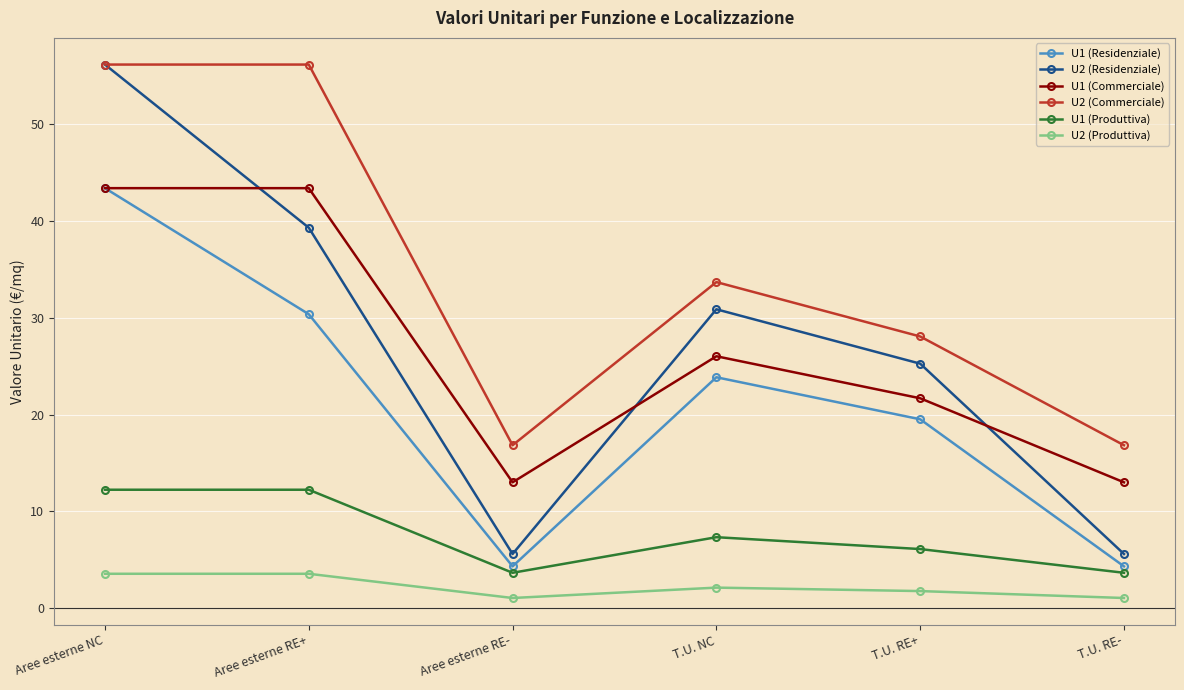

Which series has the widest spread of values?

U2 (Residenziale)